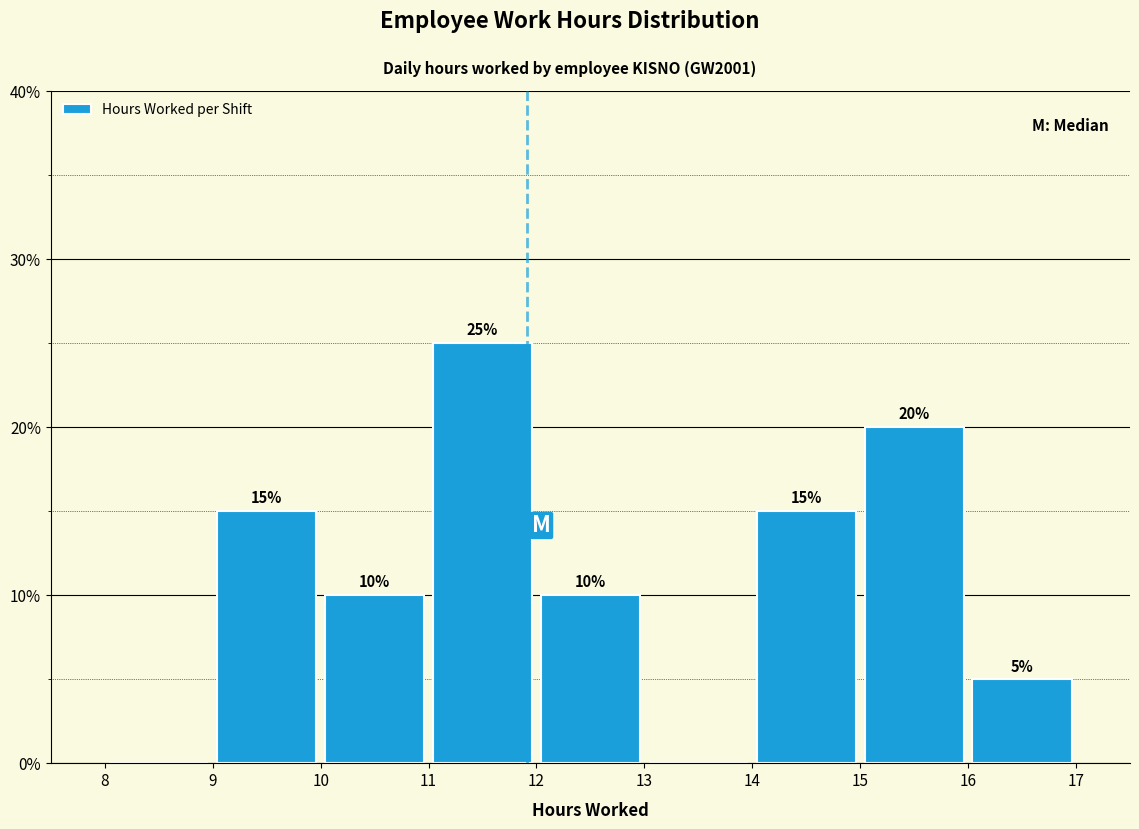

Which range on the x-axis has the tallest bar?

11 to 12